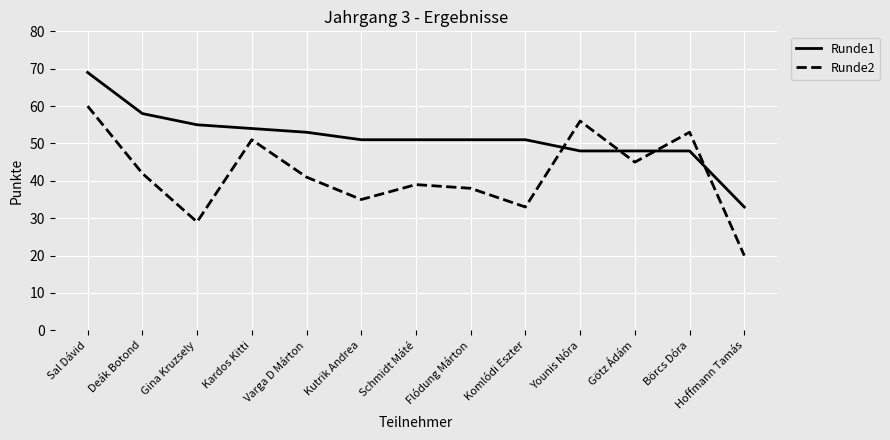

Is this an area chart (filled region under the line)?

No